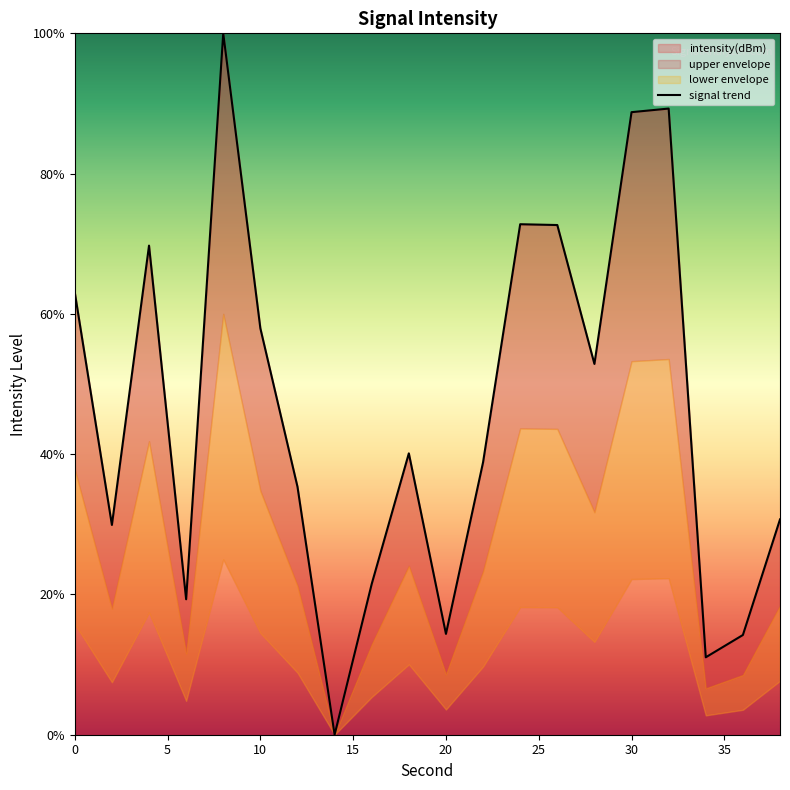

How many data points are less than 40?

10